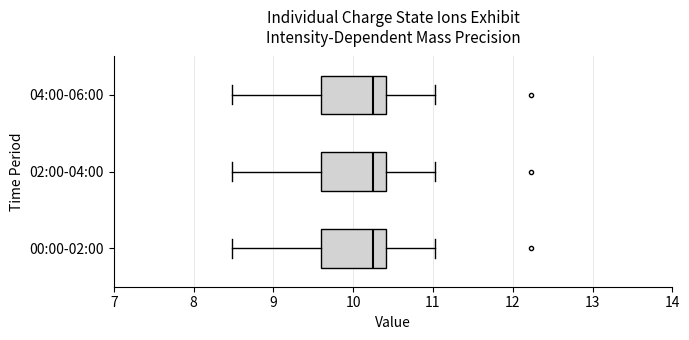

Reading bottom to top, transcribe this box plot: for each box, give where its median line is, the range the box spans, and where its two whiskers end, as read against the x-axis. The values are not printed on the chart, so give them approximately, as read against the axis.

00:00-02:00: median 10.3, box 9.6 to 10.4, whiskers 8.5 to 11.0
02:00-04:00: median 10.3, box 9.6 to 10.4, whiskers 8.5 to 11.0
04:00-06:00: median 10.3, box 9.6 to 10.4, whiskers 8.5 to 11.0